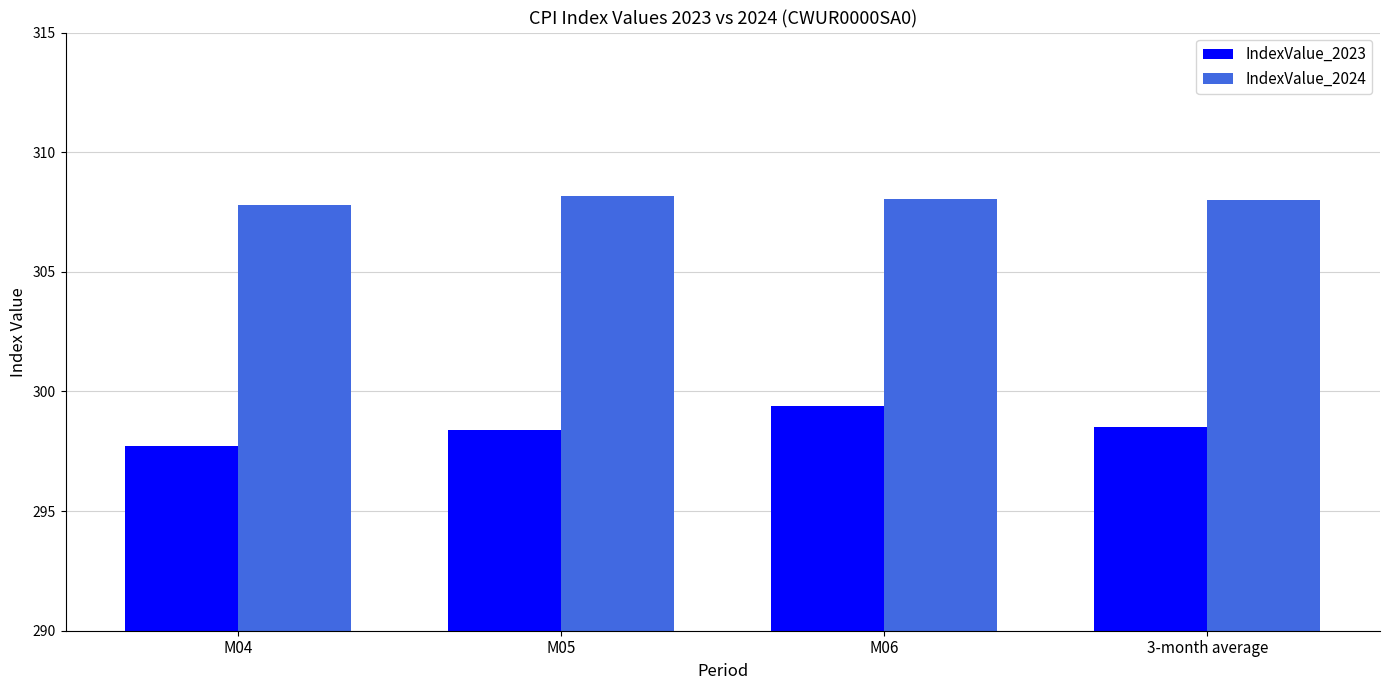

List the series in order of their peak value, lowest first.

IndexValue_2023, IndexValue_2024